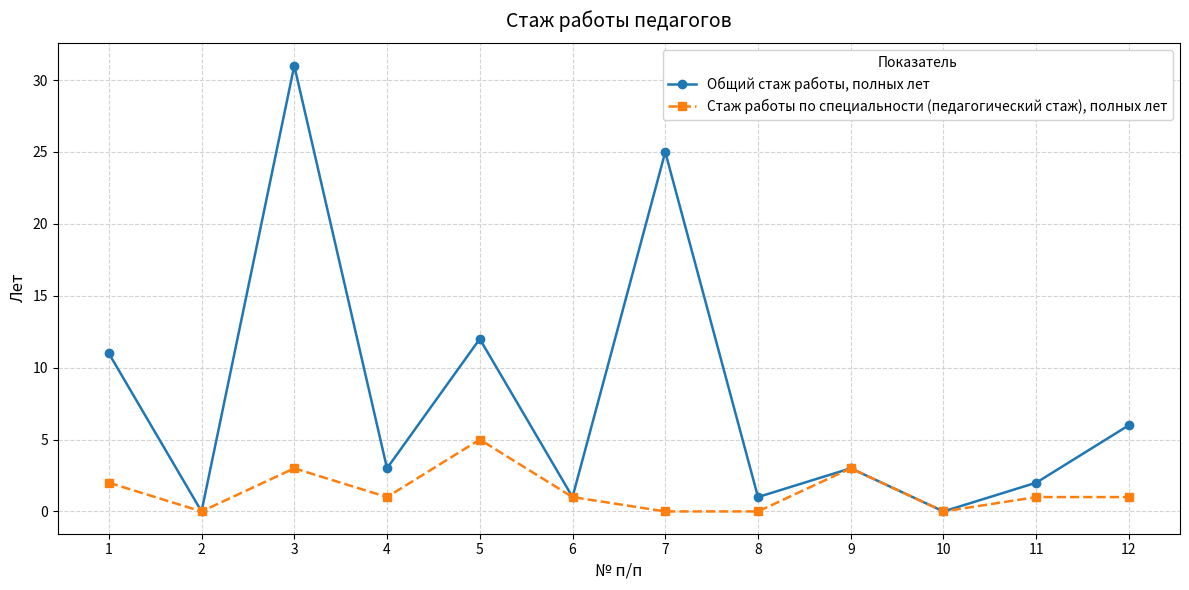

Where is the first local minimum for Общий стаж работы, полных лет?

2